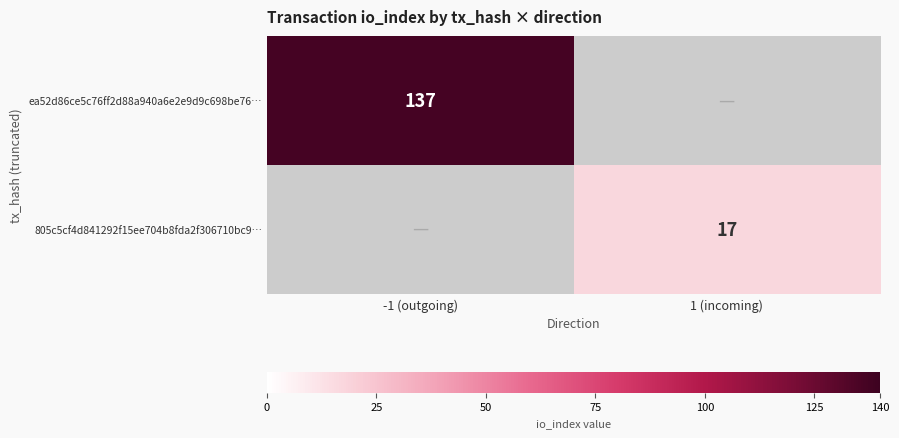

True or false: 805c5cf4d841292f15ee704b8fda2f306710bc9… has a value of 23 at 1 (incoming).

False